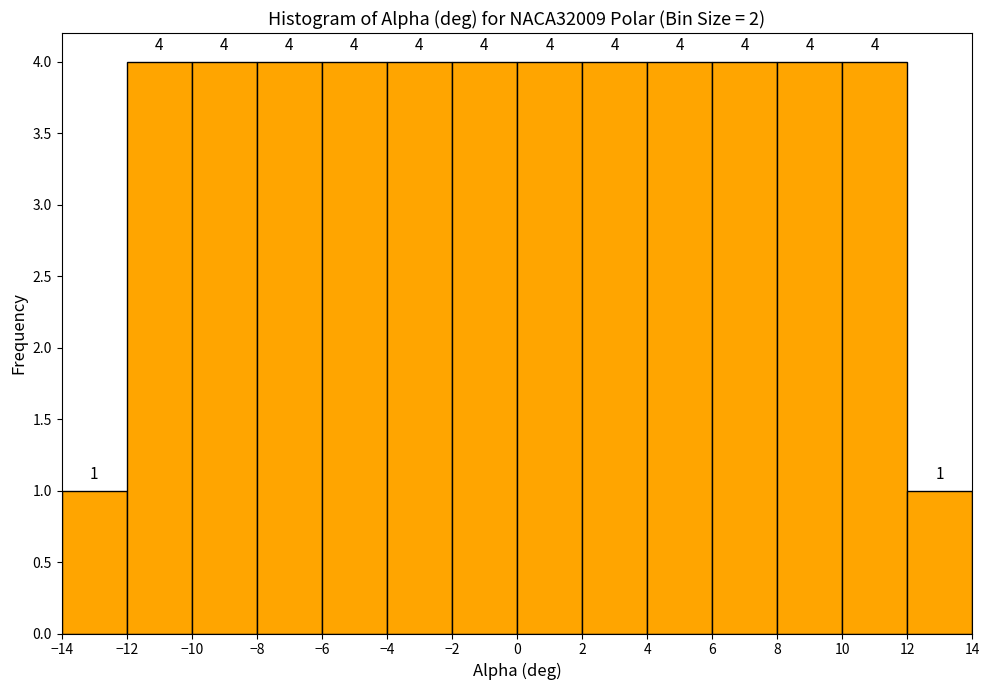

What is the height of the bar covering -4 to -2 on the x-axis?

4